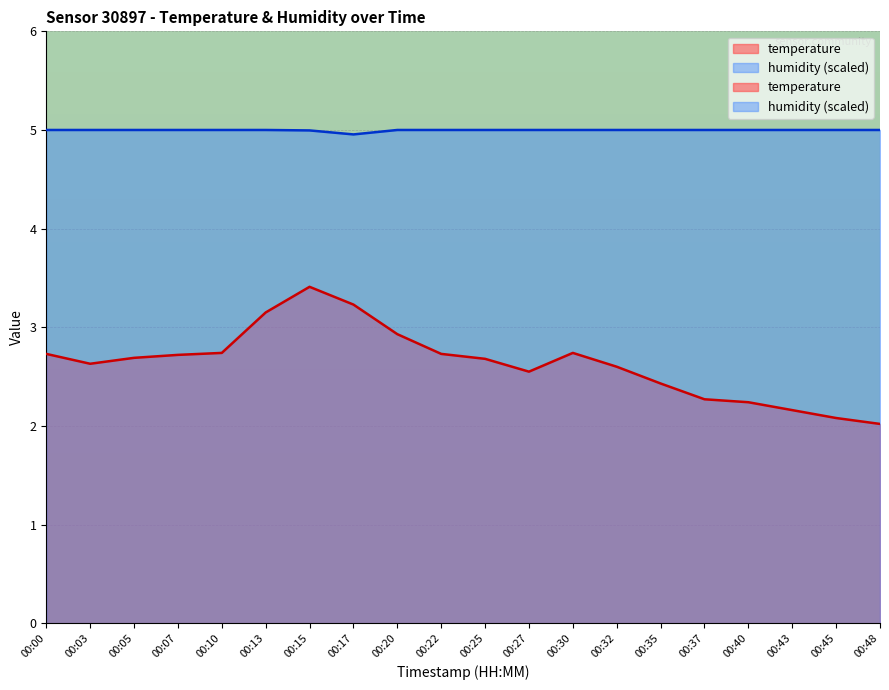

What are all the series names shown in the legend?

temperature, humidity